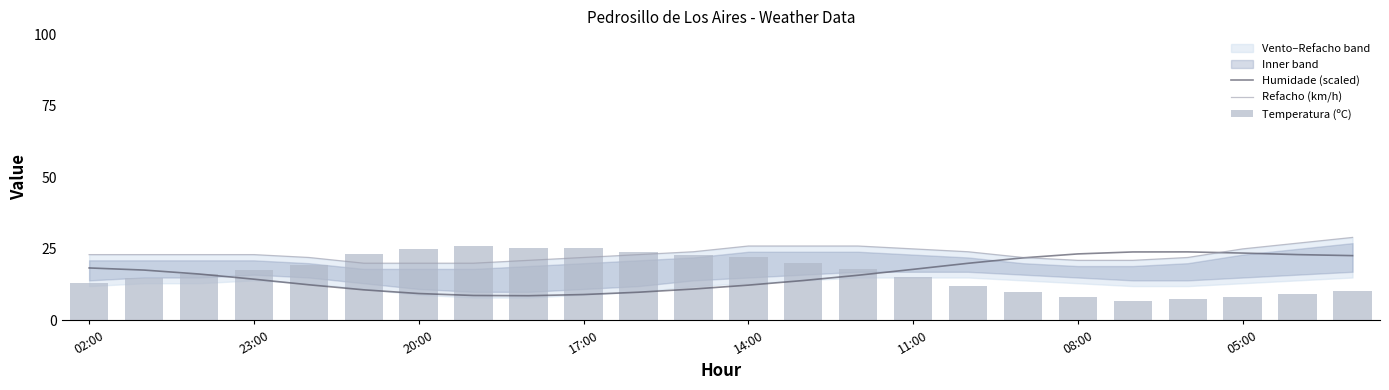

Does the chart contain stacked bars?

No